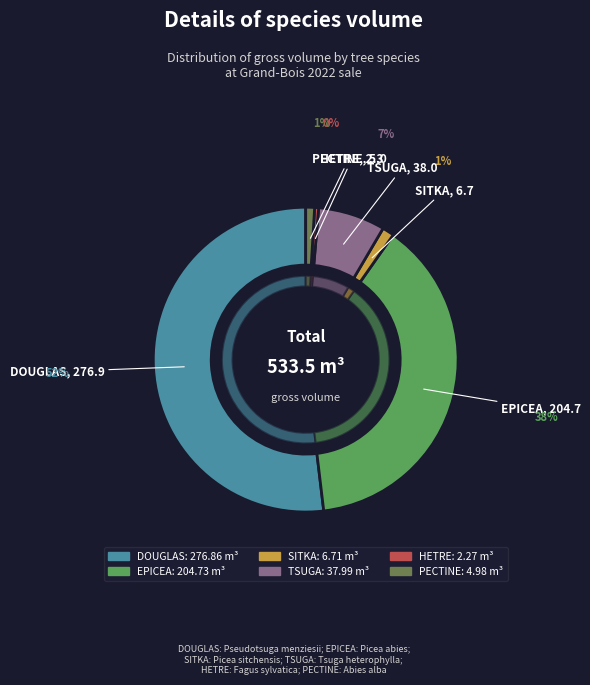

True or false: HETRE accounts for 0% of the total.

True